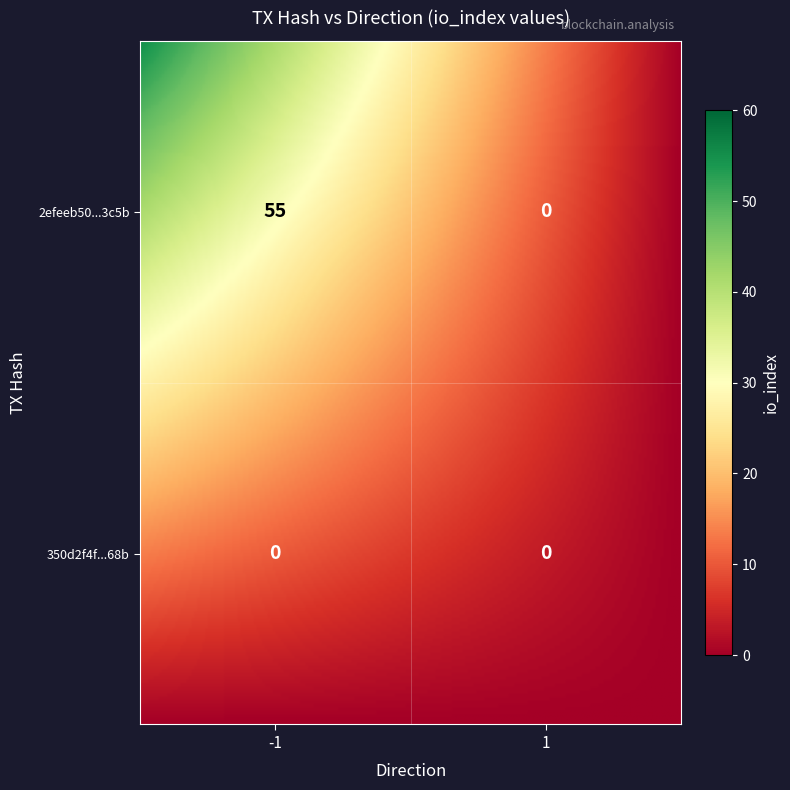

Reading left to right, what are all the values shown in this chart?

2efeeb50b8cbbcec3e317c0edbb0e9d96db3c5b: -1=55	1=0
350d2f4f51a708562ba8e166dc6c9deee37668b: -1=0	1=0